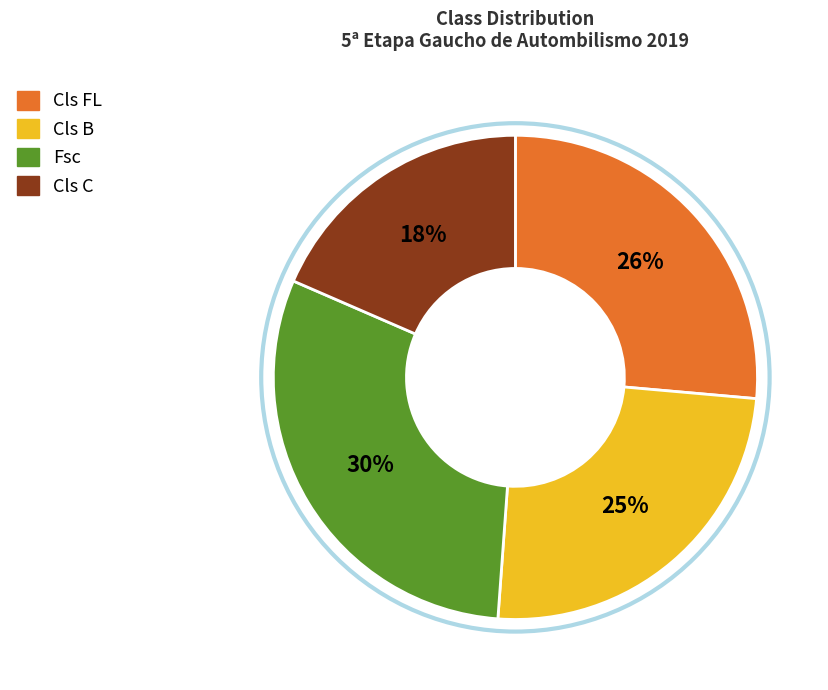

Is it true that Cls B is 25% of the pie?

True